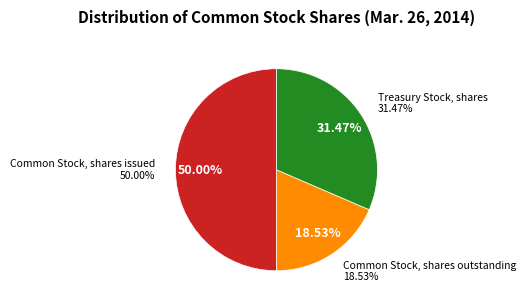

To the nearest percent, what portion does Treasury Stock, shares represent?

31%